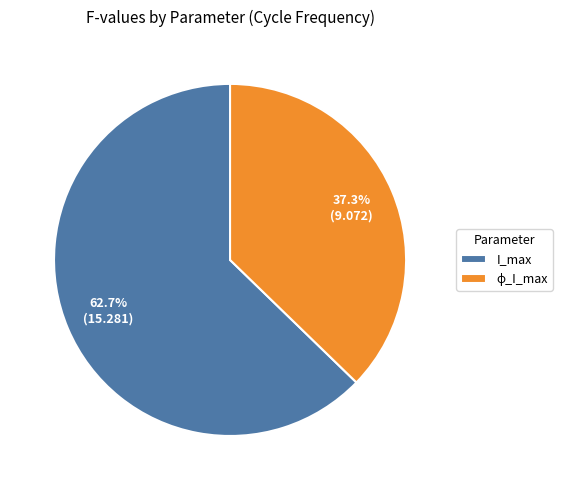

To the nearest percent, what percentage of the pie is I_max?

63%